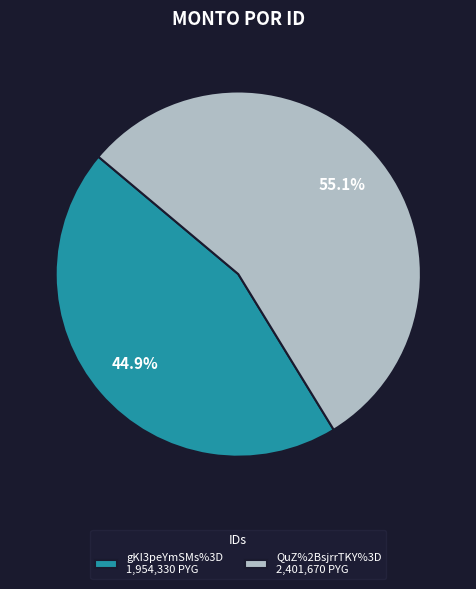

The gKI3peYmSMs%3D slice represents 45% of the pie. True or false?

True